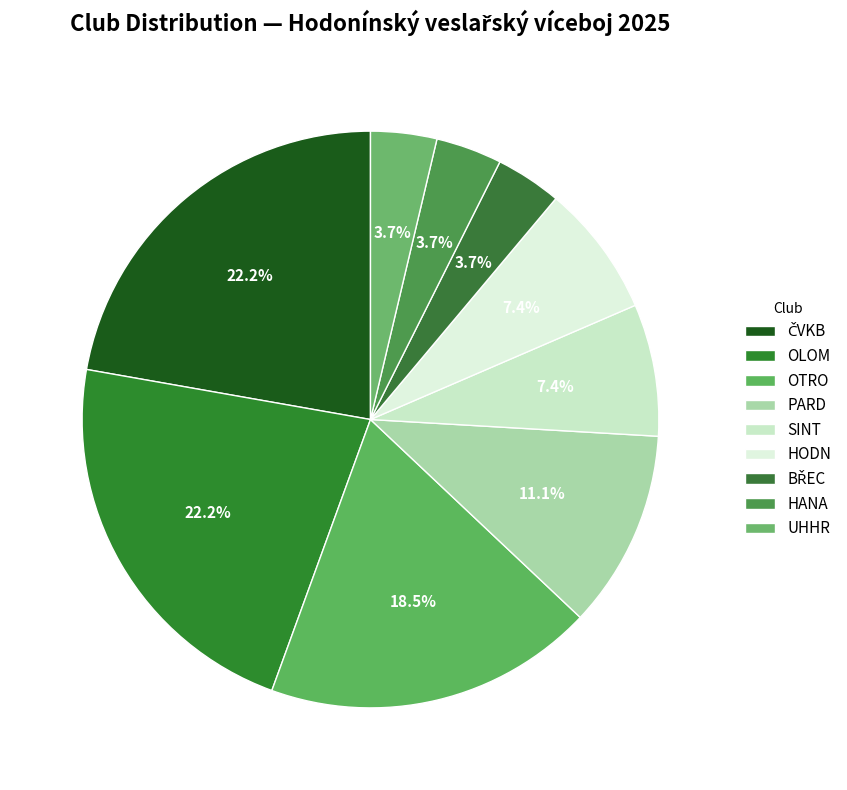

Count the number of slices in the pie.

9